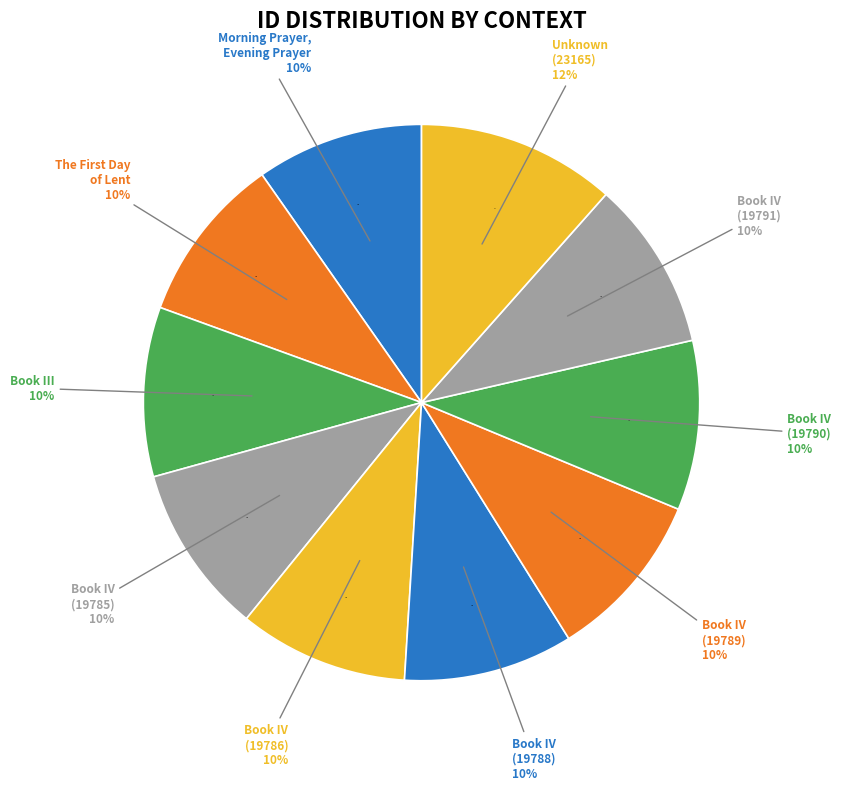

To the nearest percent, what is the difference between the largest and smallest slice percentages?

2%